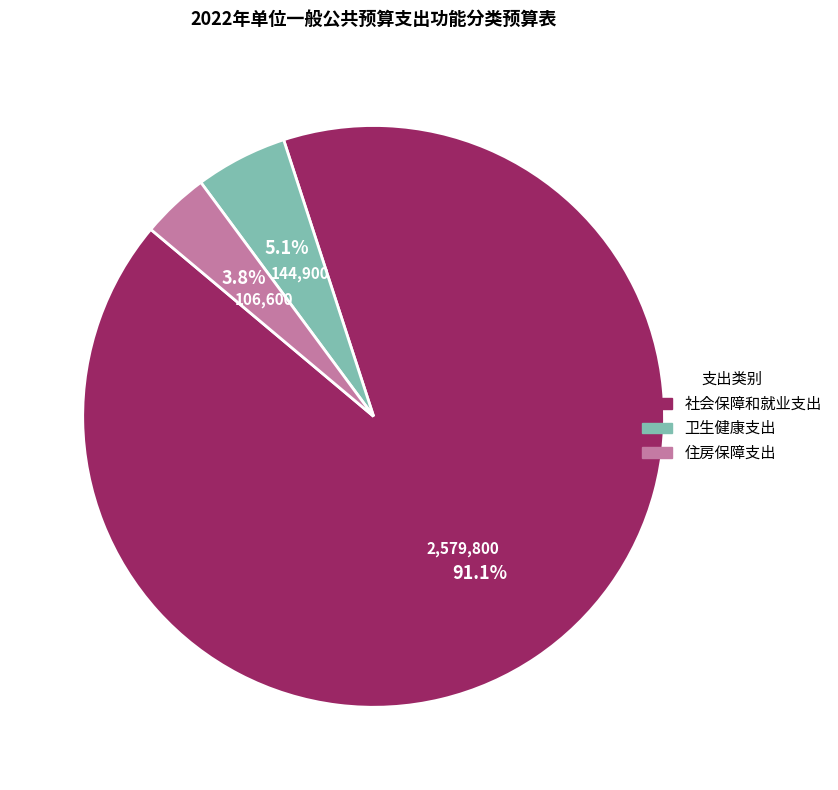

How many slices are in this pie chart?

3